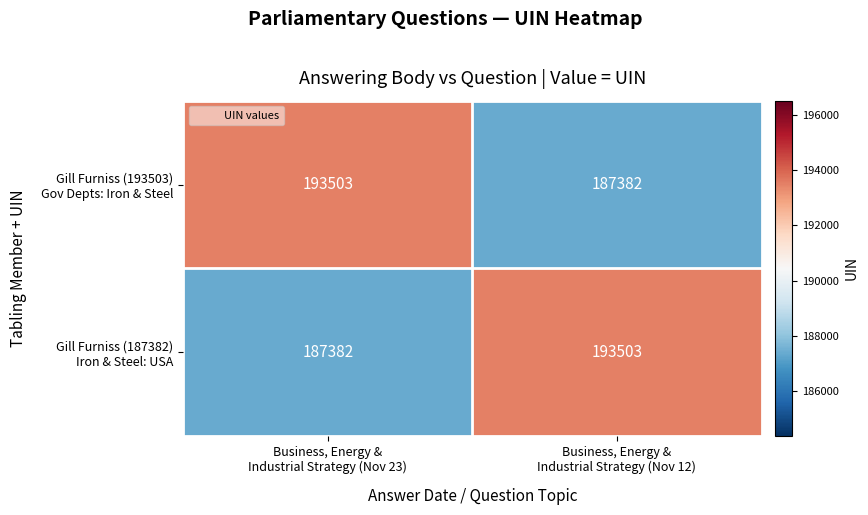

What is the smallest value displayed?

187382